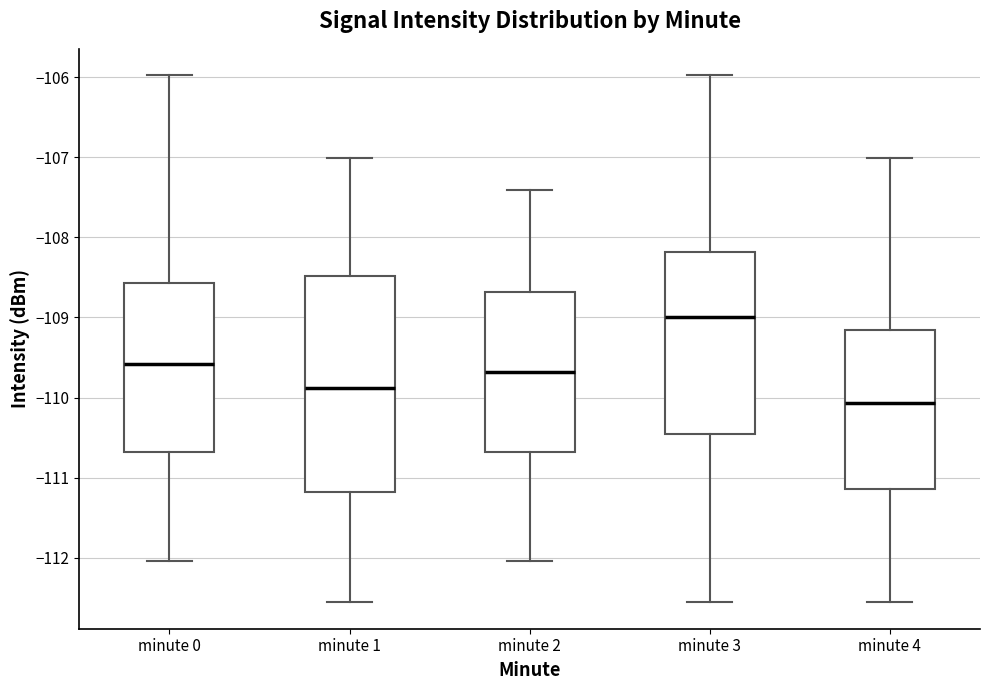

Which box has the lowest median line?

minute 4